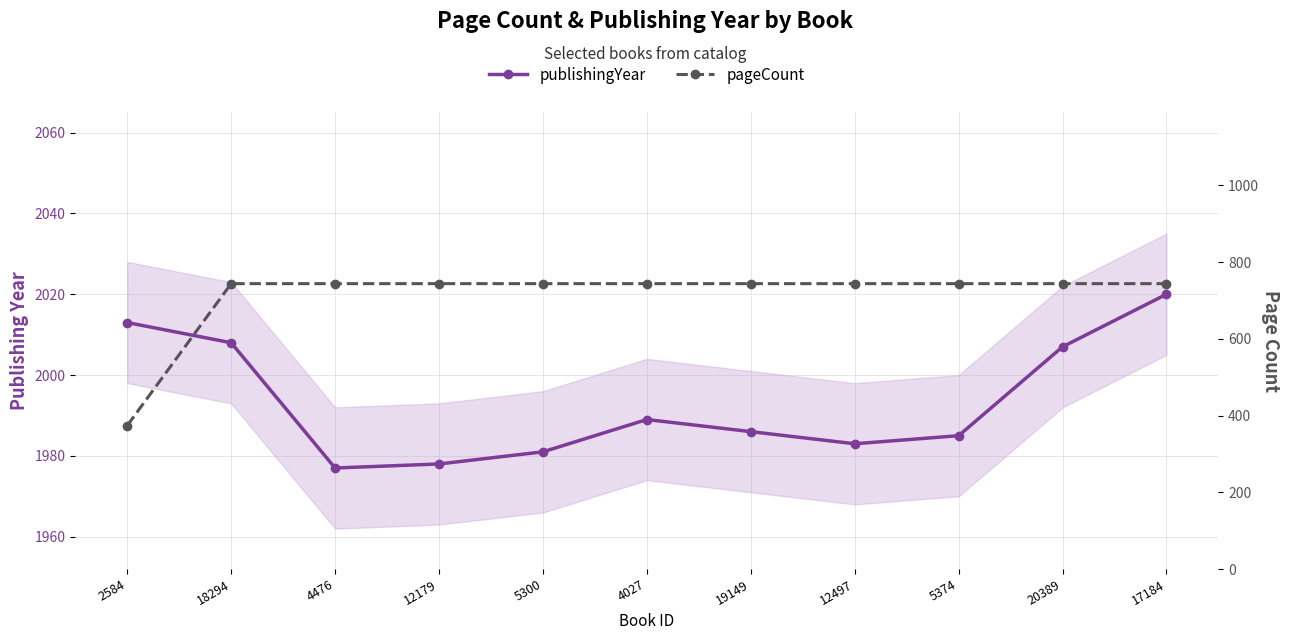

True or false: publishingYear has a value of 3466 at 12179.

False